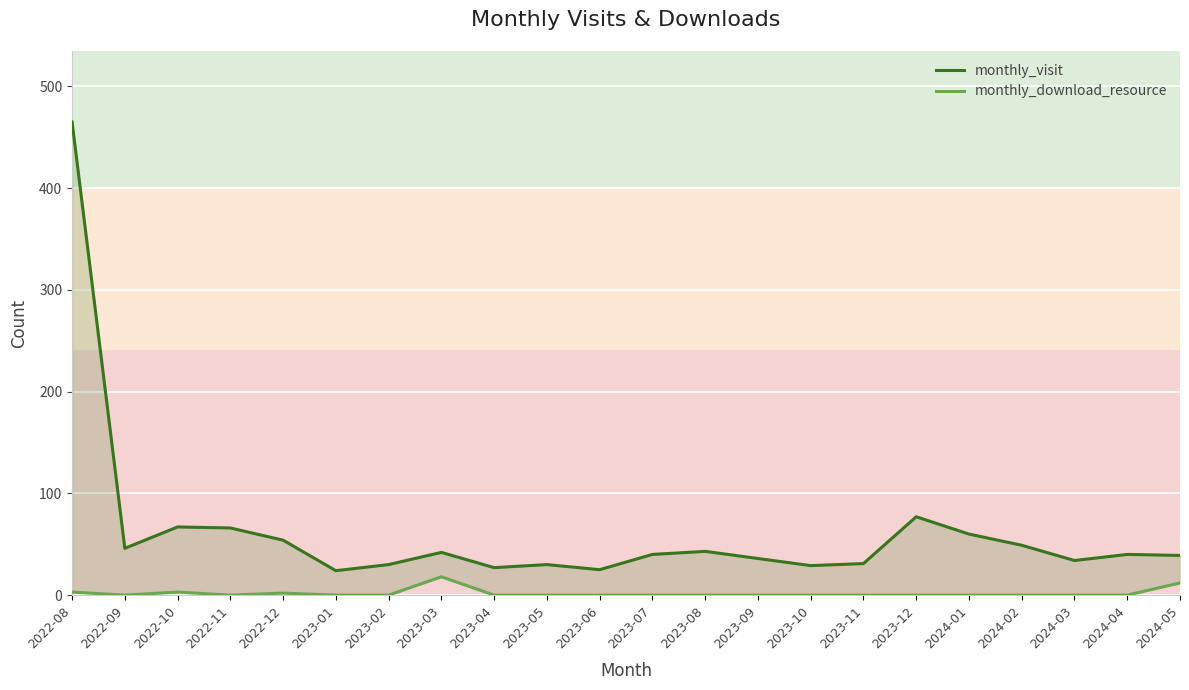

Which series changed the most between 2023-11 and 2024-04?

monthly_visit